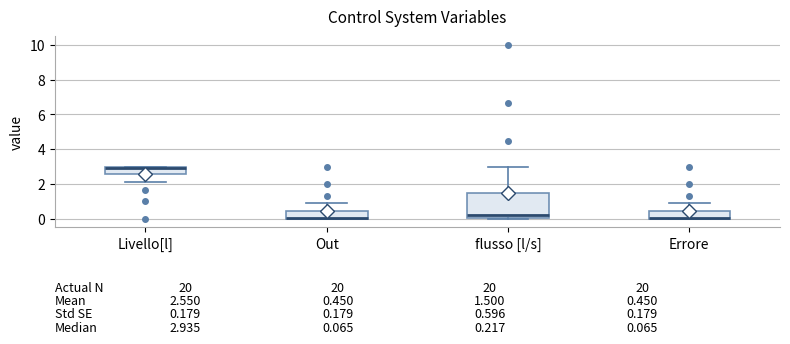

Which box is the tallest, from its lower edge to its upper edge?

flusso [l/s]